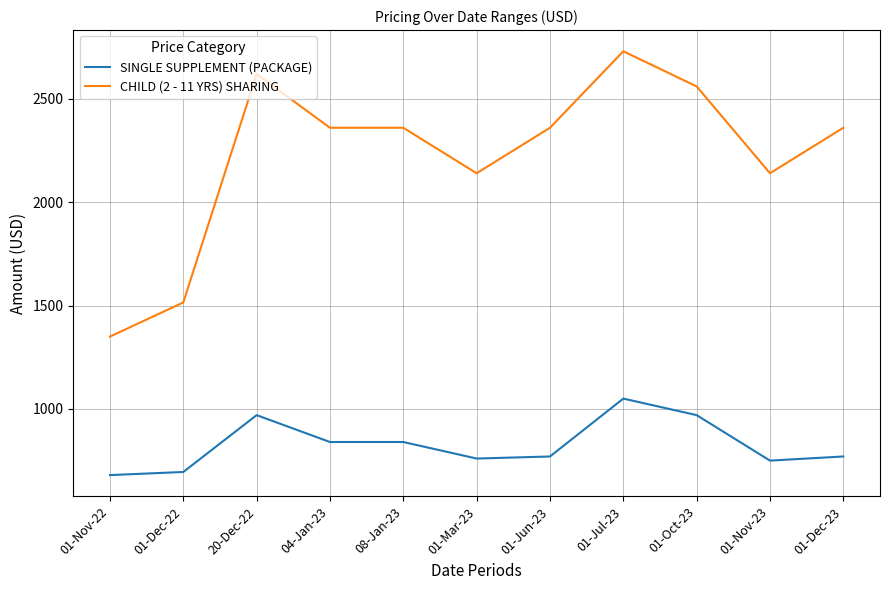

Reading right to left, what are all the values shown in this chart?

SINGLE SUPPLEMENT (PACKAGE): 770	750	970	1050	770	760	840	840	970	695	680
CHILD (2 - 11 YRS) SHARING: 2360	2140	2560	2730	2360	2140	2360	2360	2620	1515	1350